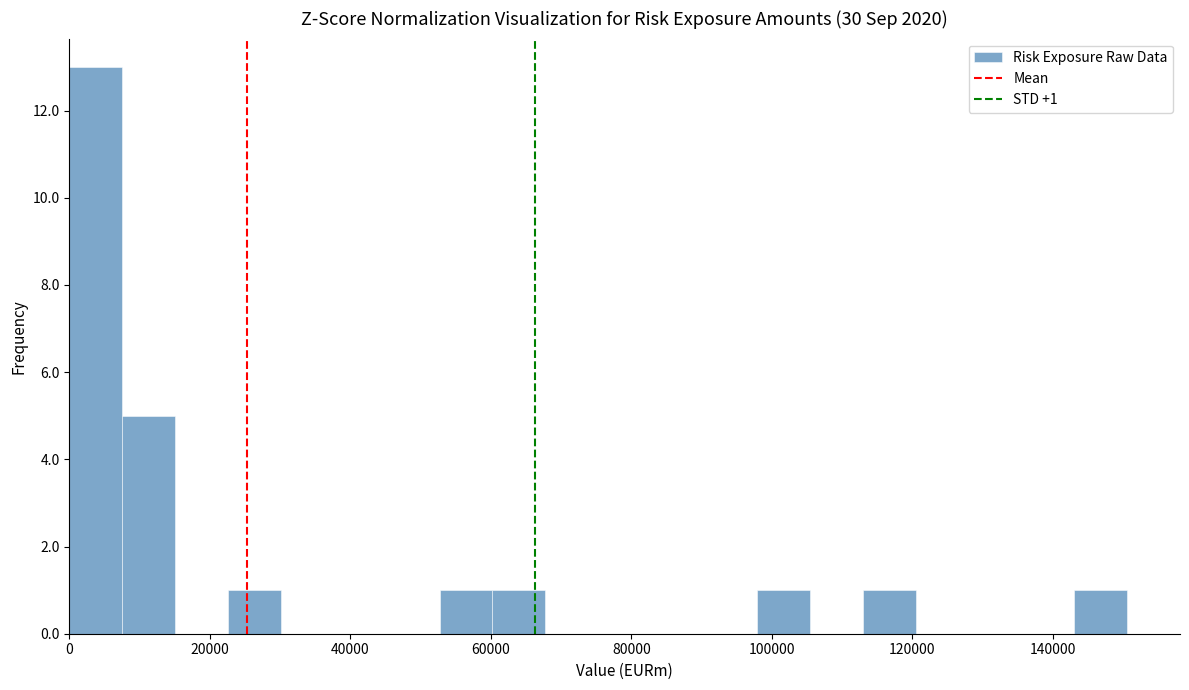

Around what value on the x-axis is the tallest bar? Give the approximate position of its centre, as read against the axis.

4000